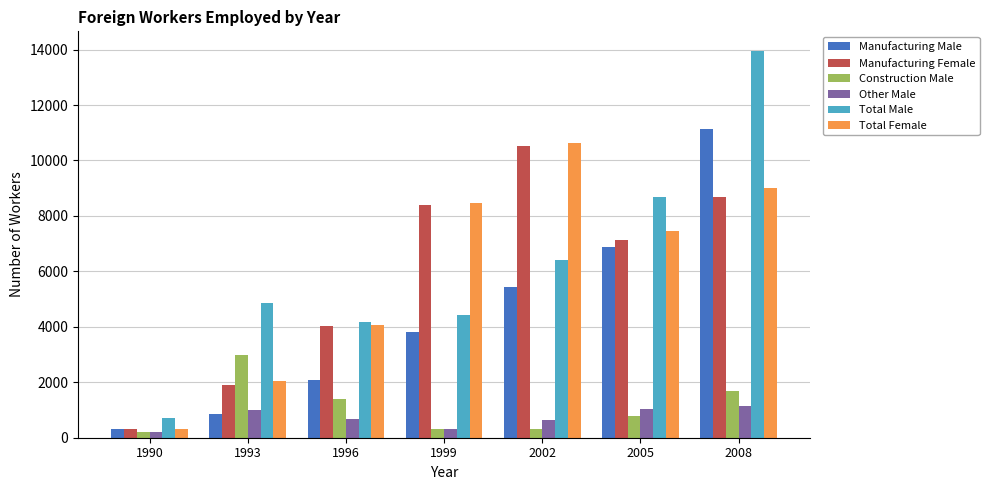

What is the greatest value displayed?

13961